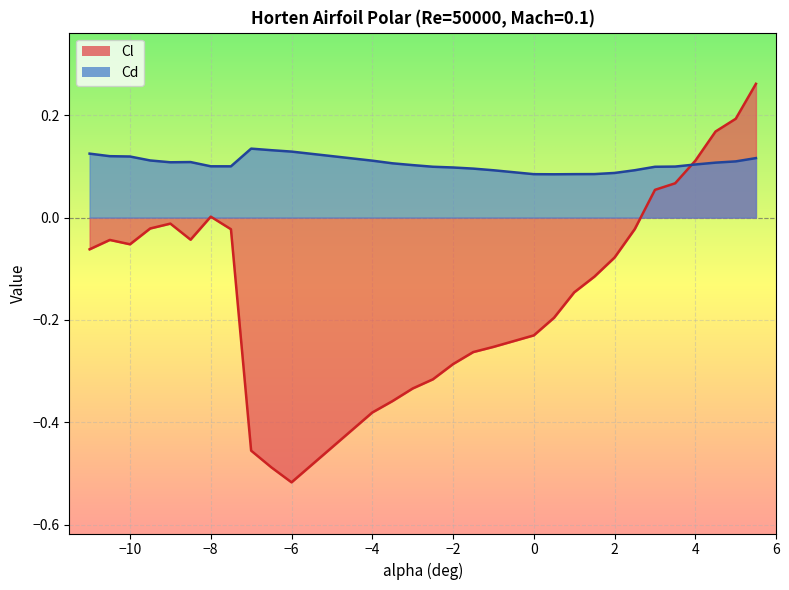

Between which two adjacent categories do Cd and Cl first intersect?

3.5 and 4